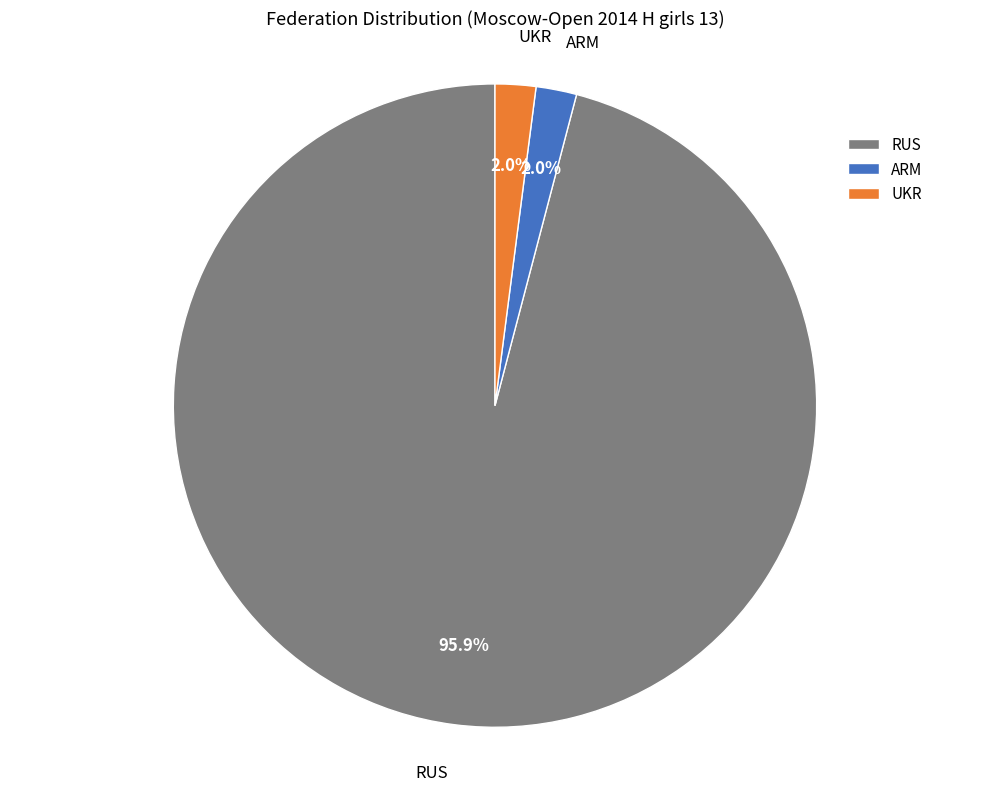

Count the number of slices in the pie.

3